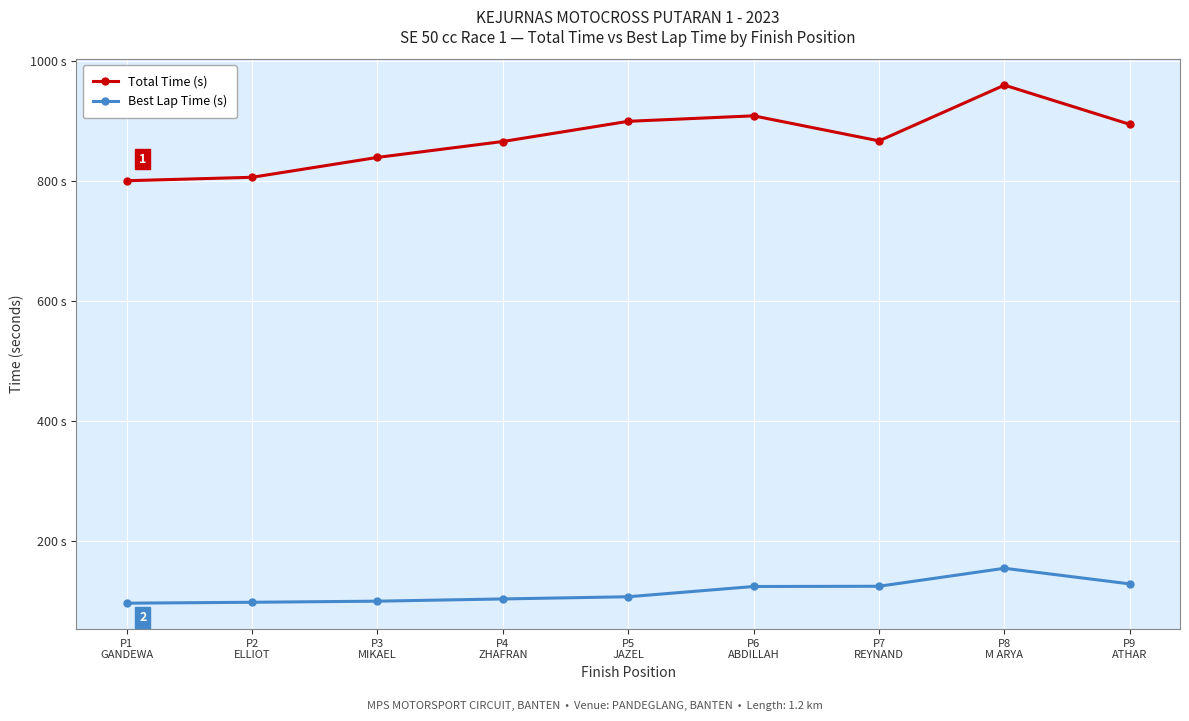

What is the difference between the maximum and minimum values in the Best Lap Time (s) series?

58.2